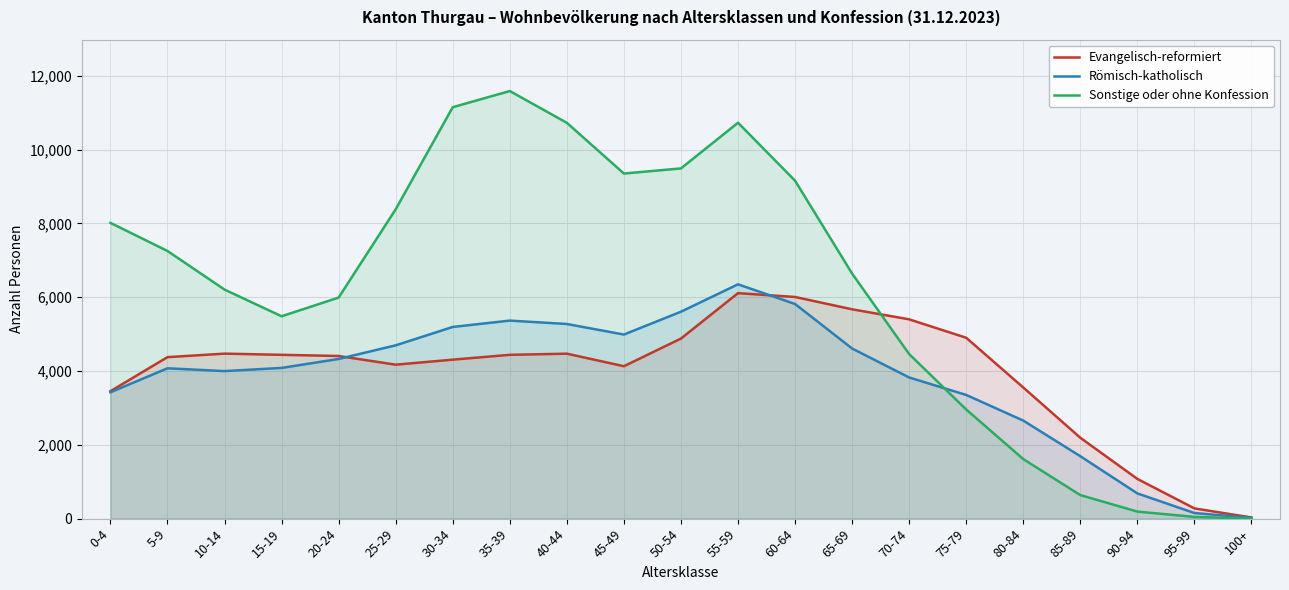

Which series ends up on top after the final intersection of Sonstige oder ohne Konfession and Römisch-katholisch?

Römisch-katholisch